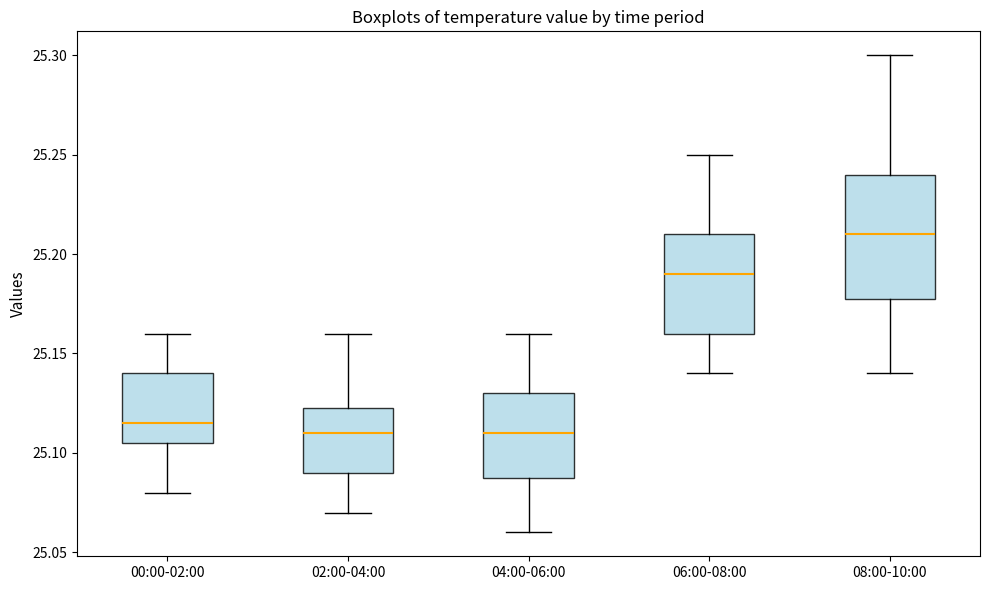

Reading left to right, transcribe this box plot: for each box, give where its median line is, the range the box spans, and where its two whiskers end, as read against the y-axis. The values are not printed on the chart, so give them approximately, as read against the axis.

00:00-02:00: median 25.115, box 25.105 to 25.140, whiskers 25.080 to 25.160
02:00-04:00: median 25.110, box 25.090 to 25.125, whiskers 25.070 to 25.160
04:00-06:00: median 25.110, box 25.090 to 25.130, whiskers 25.060 to 25.160
06:00-08:00: median 25.190, box 25.160 to 25.210, whiskers 25.140 to 25.250
08:00-10:00: median 25.210, box 25.180 to 25.240, whiskers 25.140 to 25.300